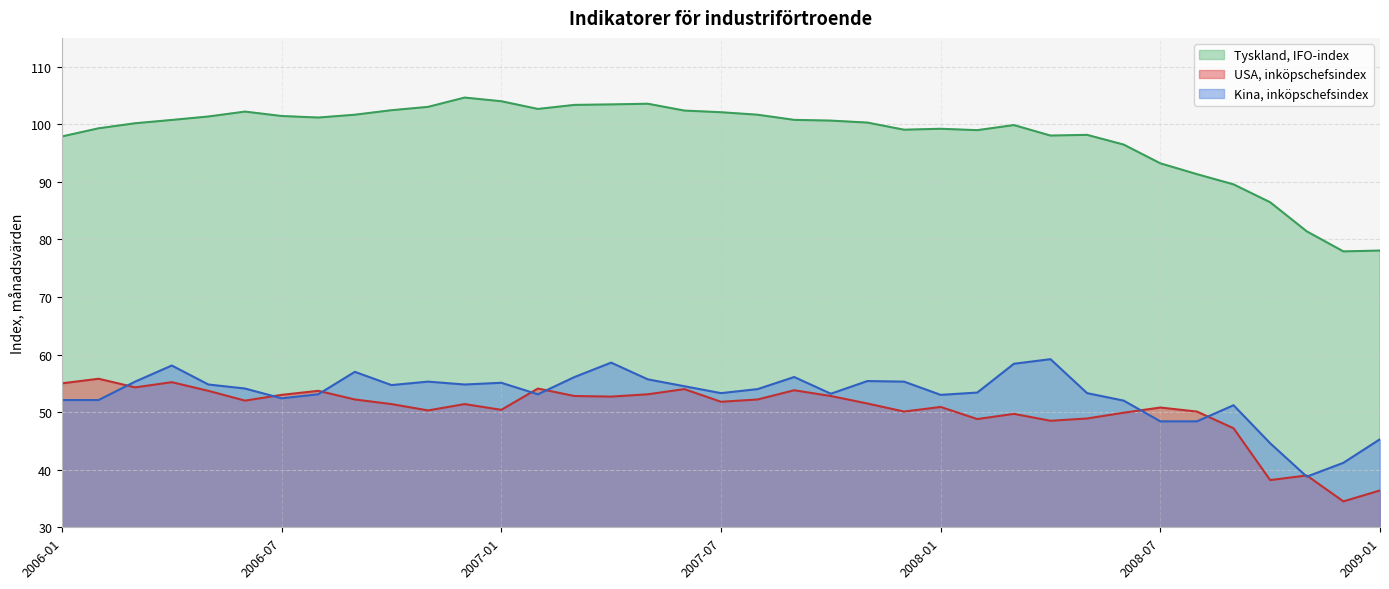

The Tyskland, IFO-index series shows 161.3 at 2006-07. True or false?

False